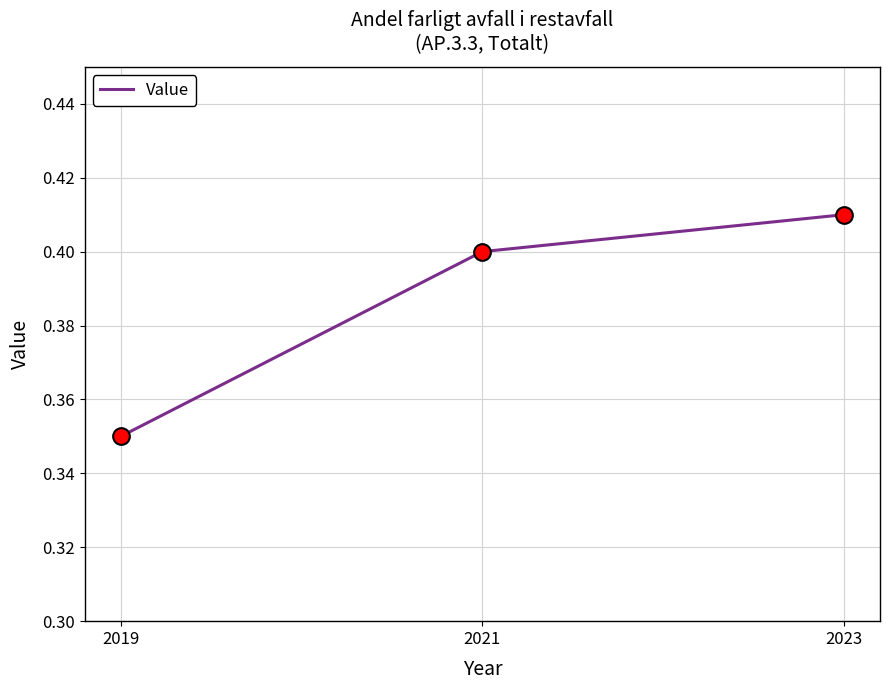

Is it true that the value at 2021 is 0.4?

True